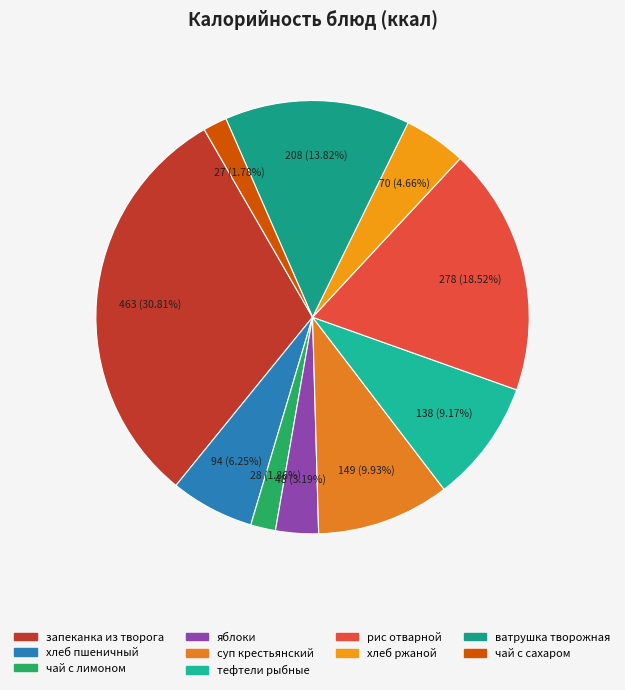

Count the number of slices in the pie.

10